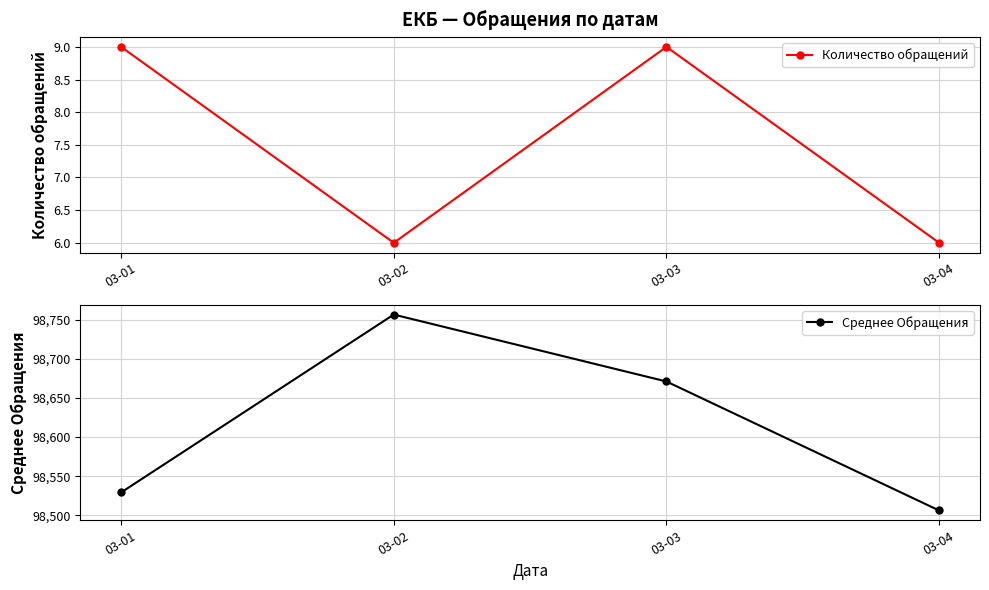

List the series in order of their overall mean, lowest first.

Количество обращений, Среднее Обращения